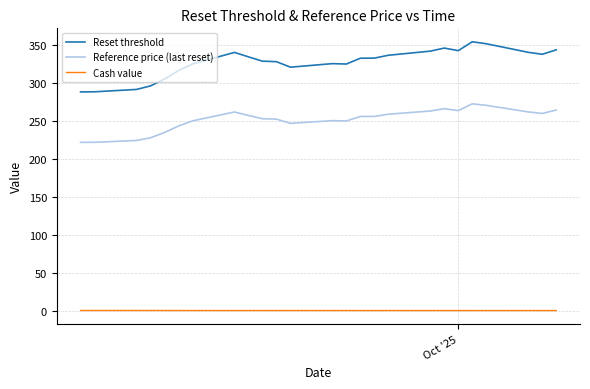

Rank the series by their average value, from highest to lowest.

Reset threshold, Reference price (last reset), Cash value